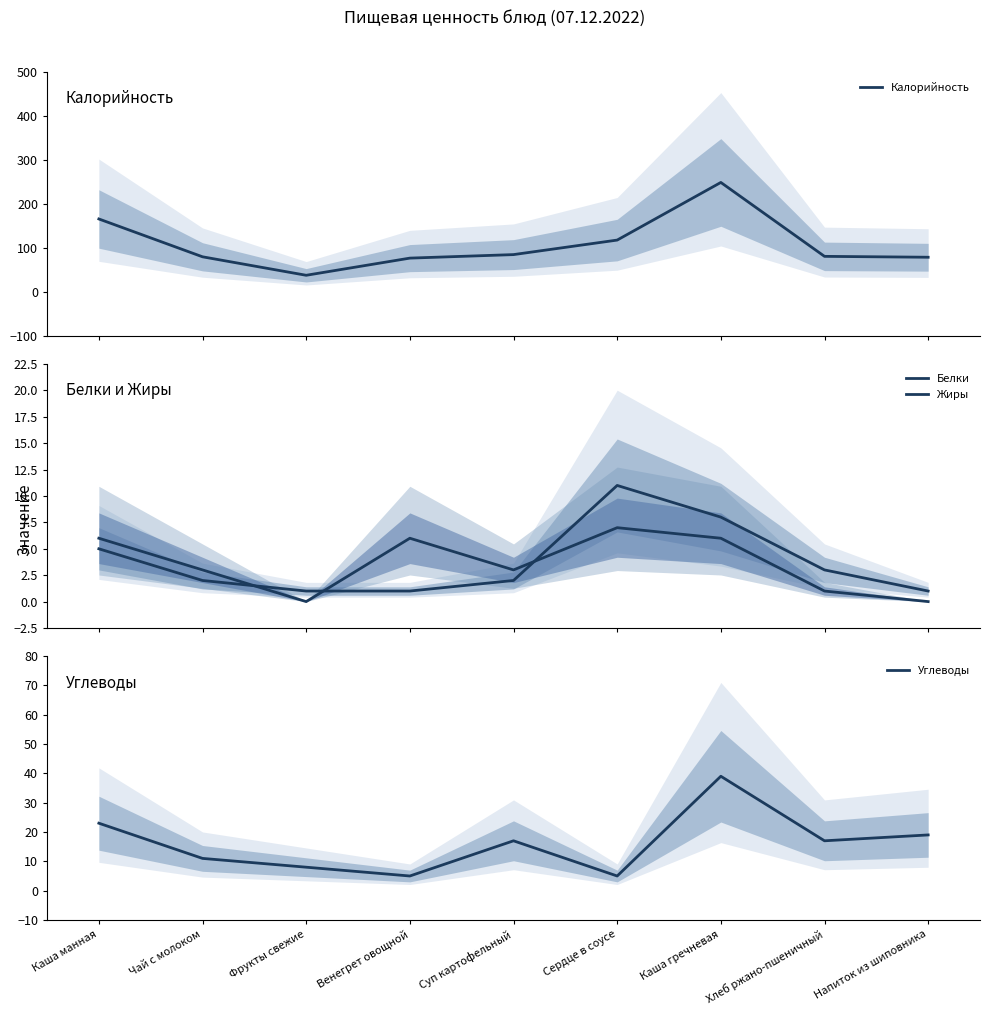

Does the chart have visible grid lines?

No